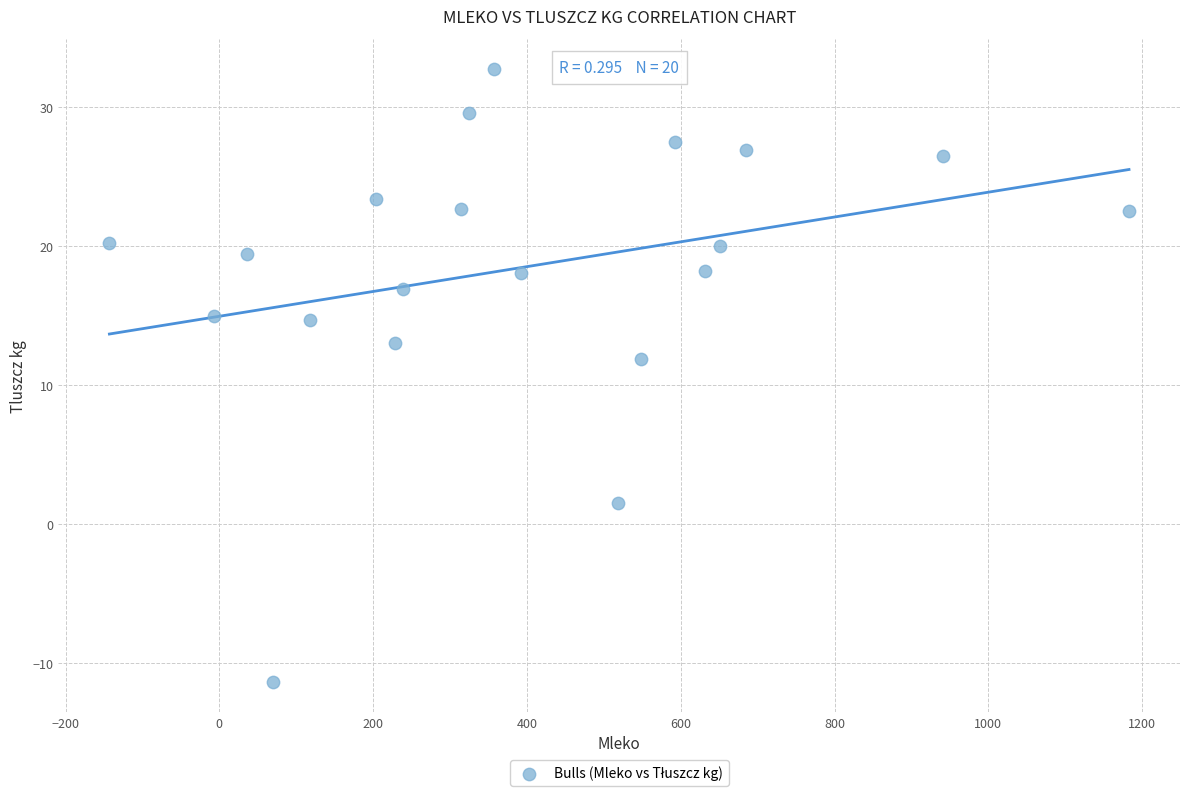

What is the range of X values (max minus min)?

1326.0